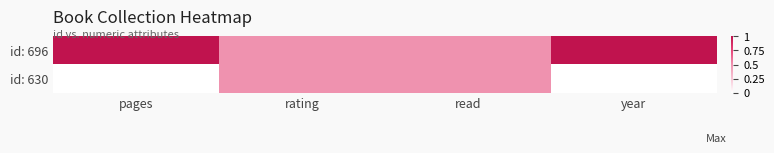

Which has a higher value, pages or rating?

pages